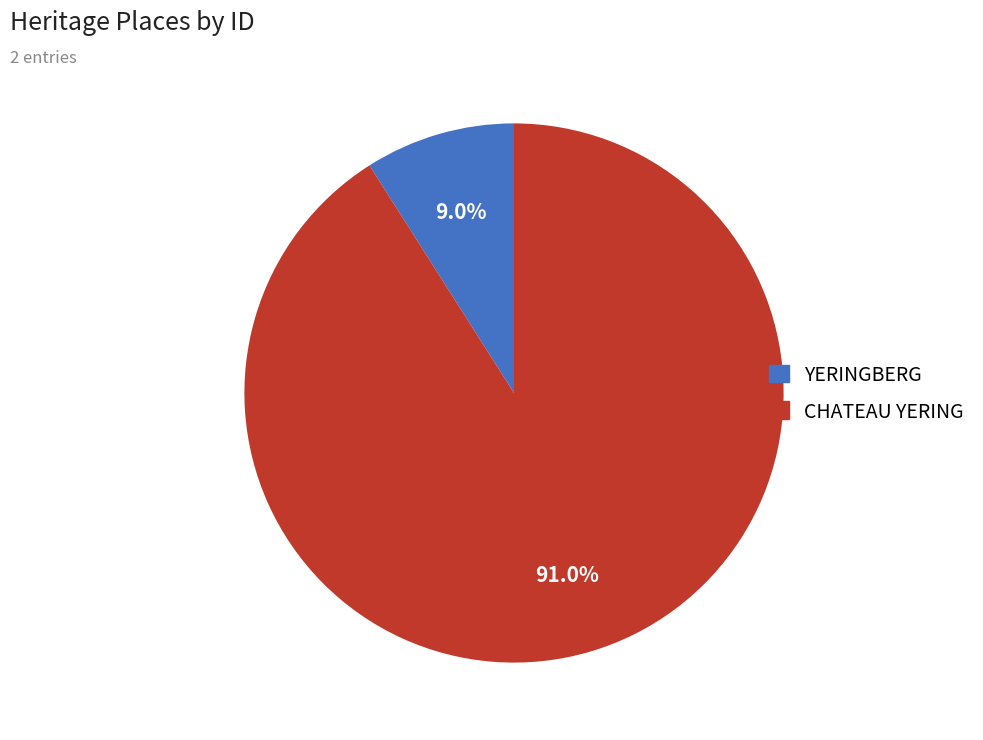

To the nearest percent, what is the average slice percentage?

50%